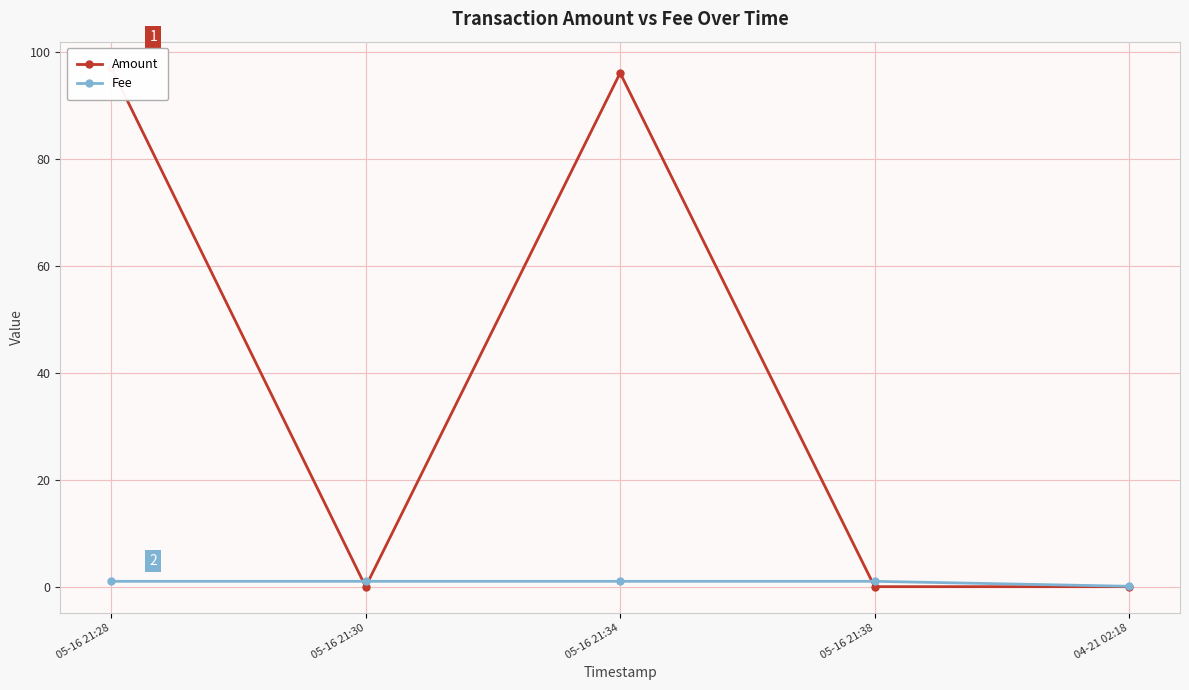

At which label is Amount closest to 48?

04-21 02:18